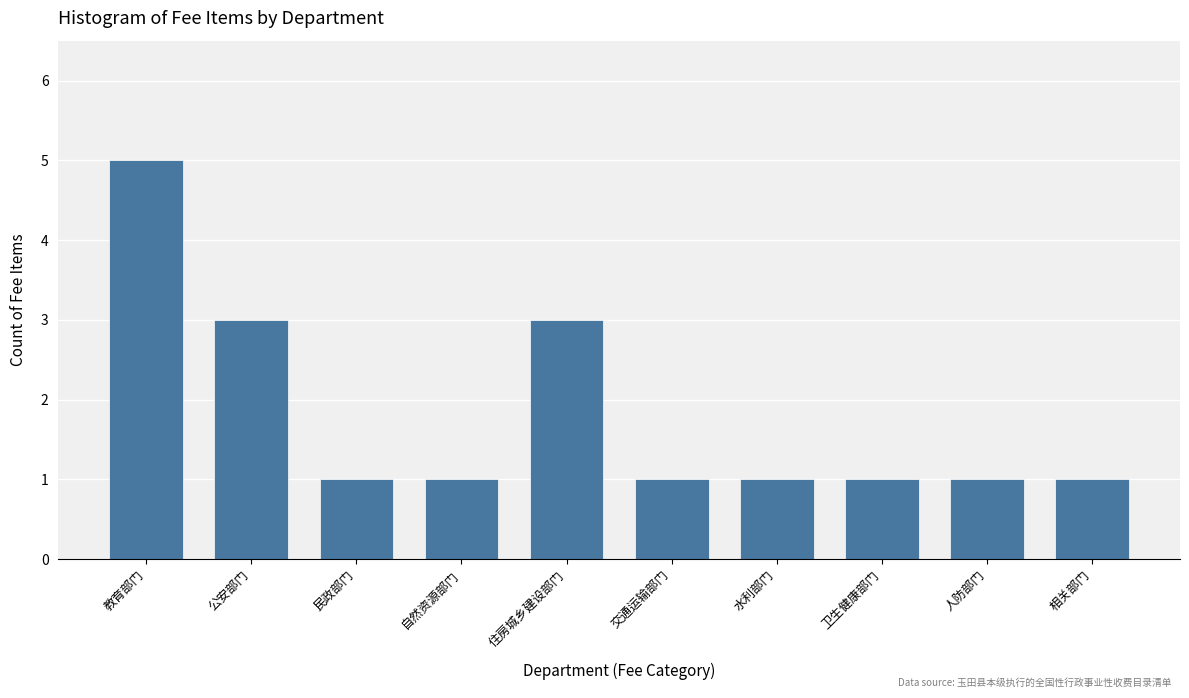

Reading left to right, list all the values displayed in this chart.

5	3	1	1	3	1	1	1	1	1